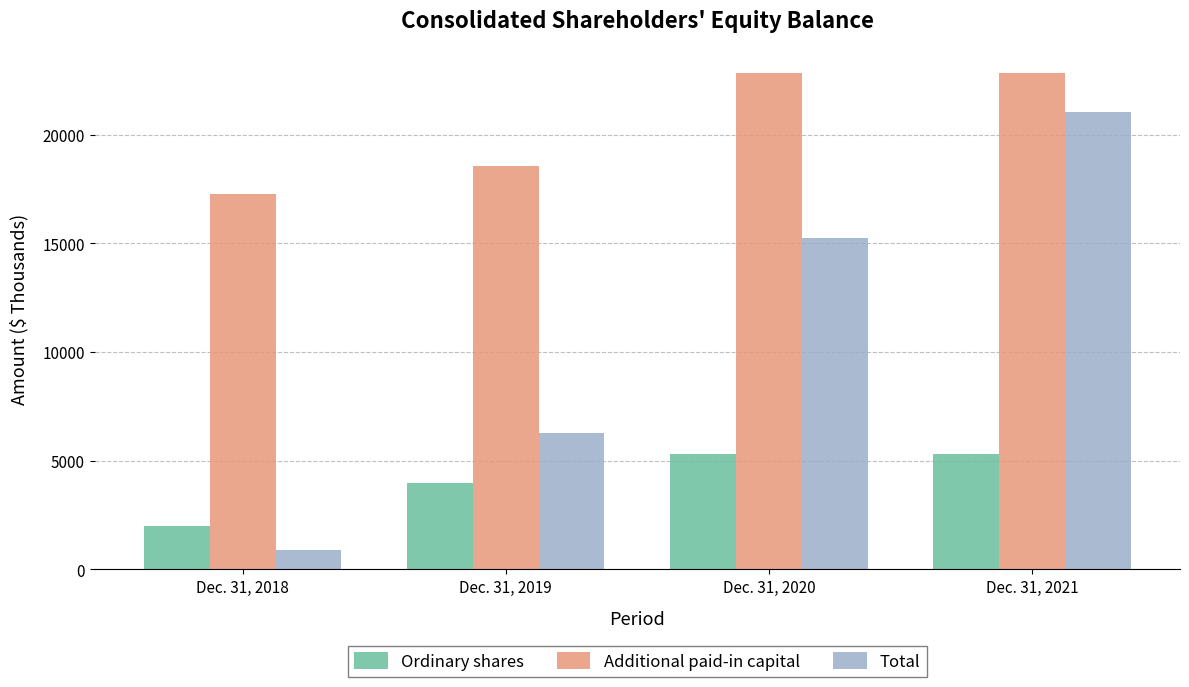

Is it true that Total equals 882 at Dec. 31, 2018?

True